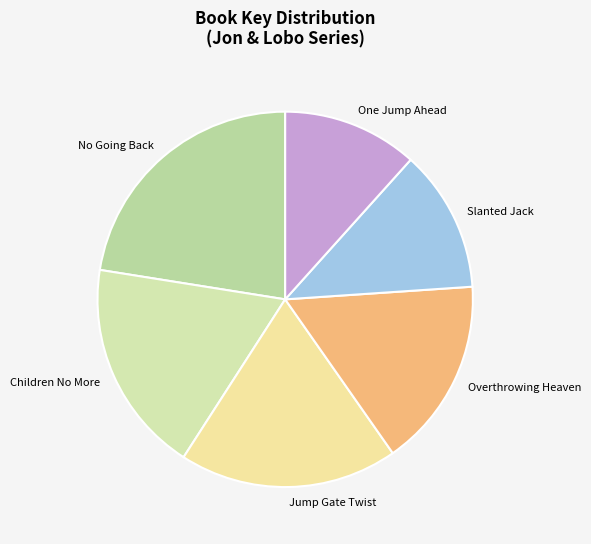

Combined, do Slanted Jack and Overthrowing Heaven account for over 50%?

No